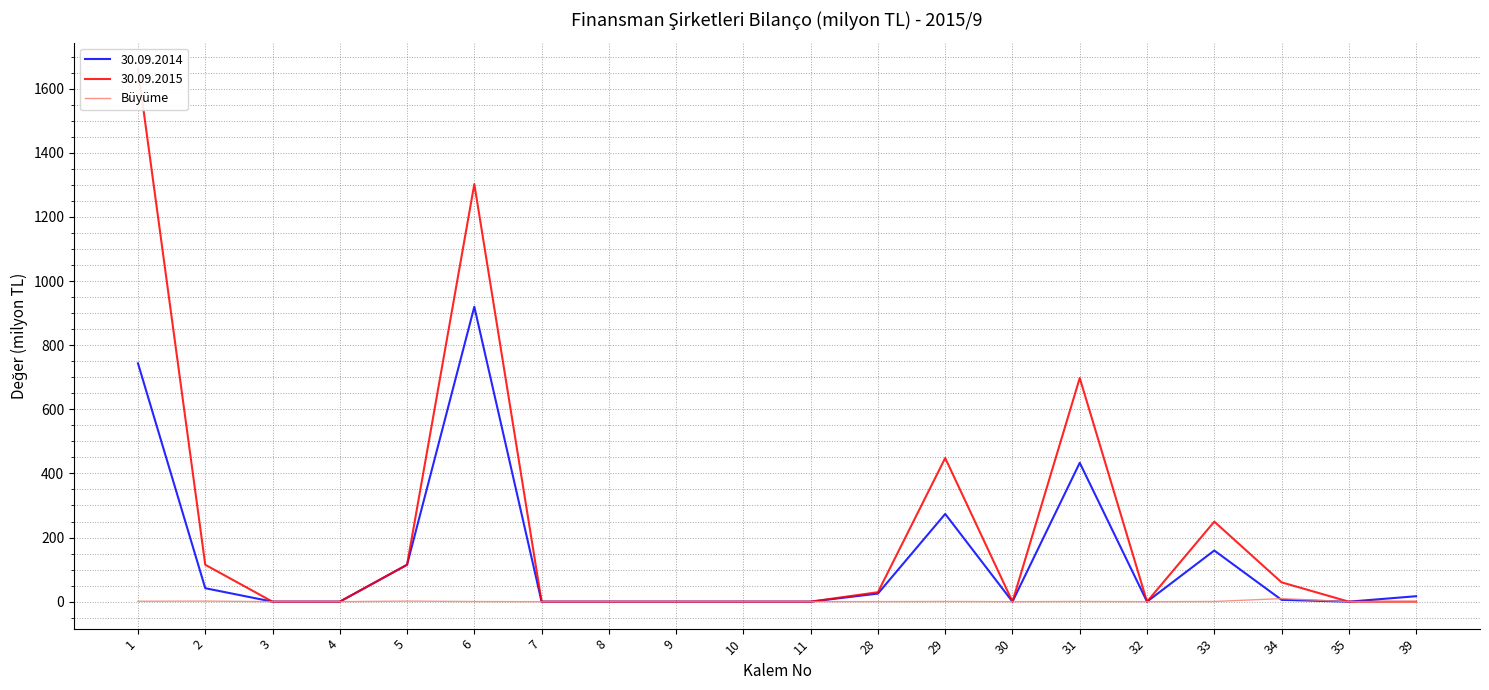

True or false: the data shows 1.7 at 5.

True